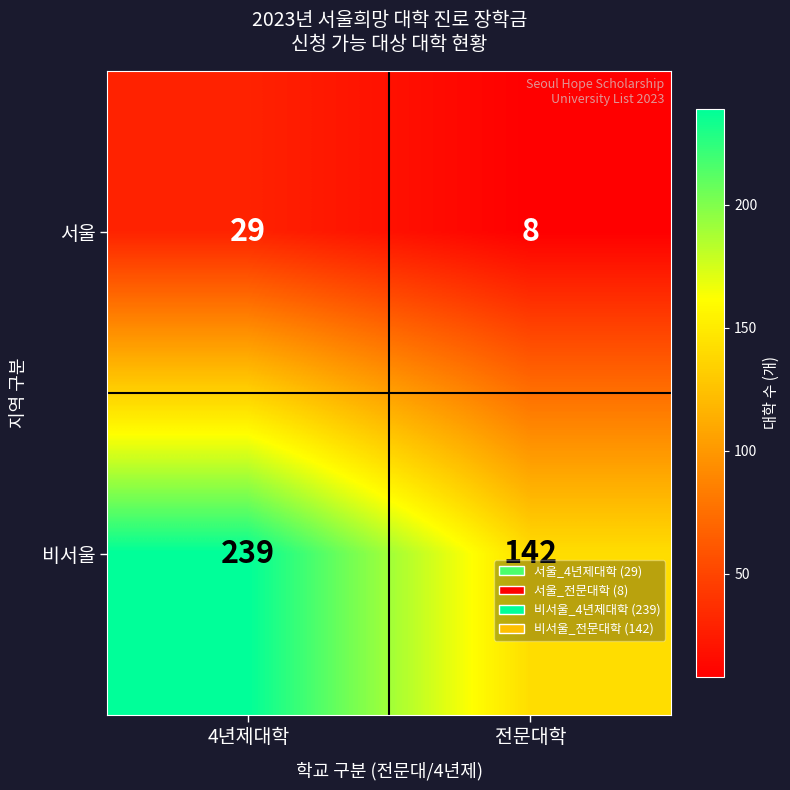

Rank the series by their maximum value, from lowest to highest.

서울, 비서울